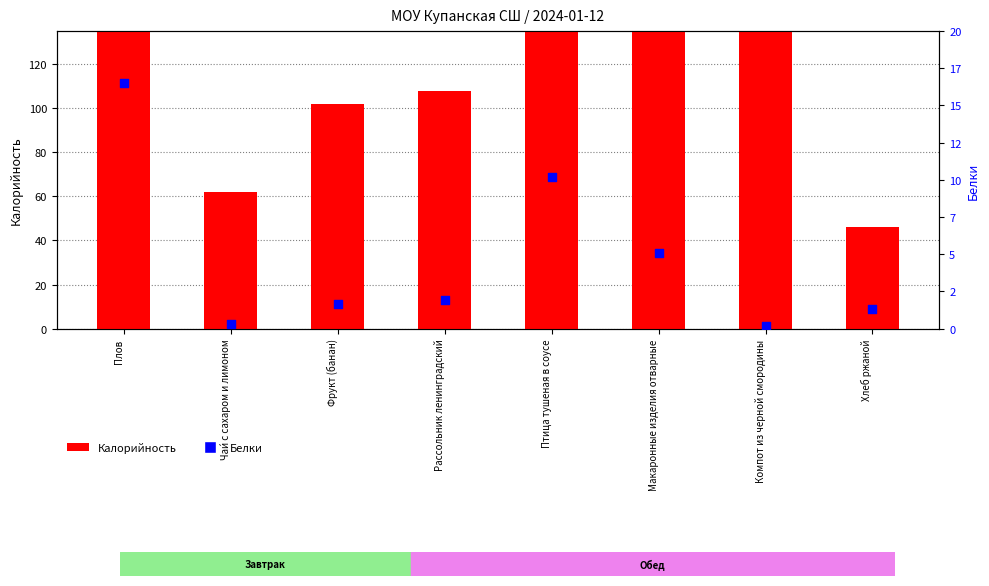

At how many categories does at least one series exceed 237?

2